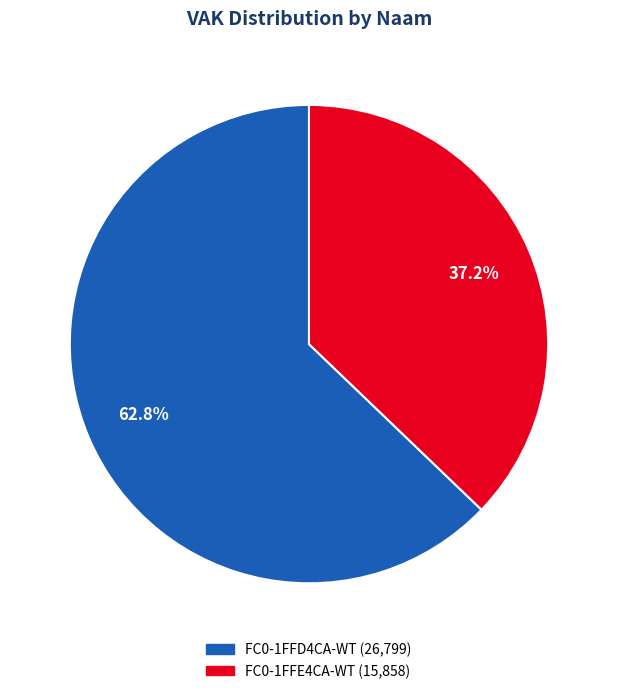

To the nearest percent, what is the difference between the largest and smallest slice percentages?

26%